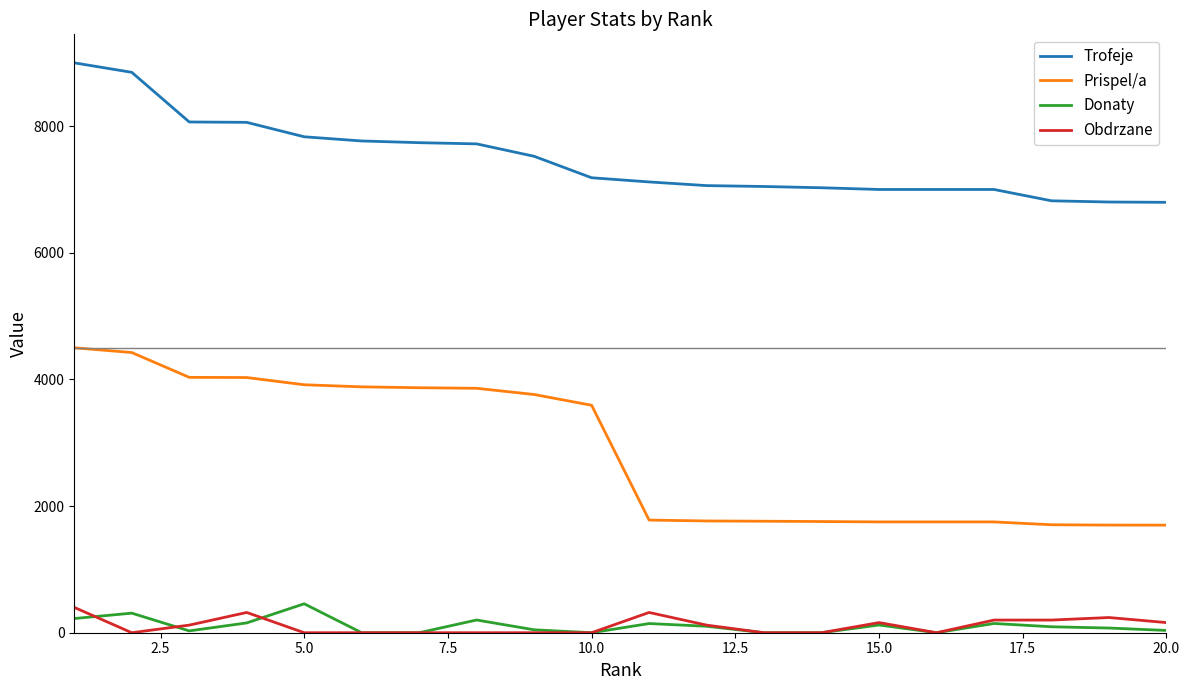

True or false: Trofeje and Prispel/a cross at least once.

False